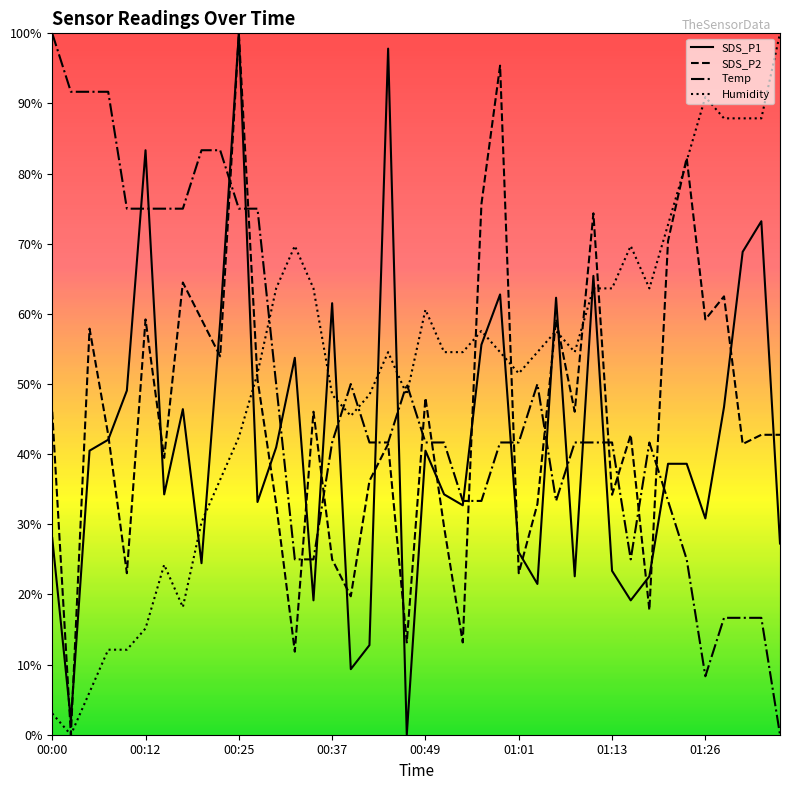

Which series ends up on top after the final intersection of Humidity and SDS_P1?

Humidity